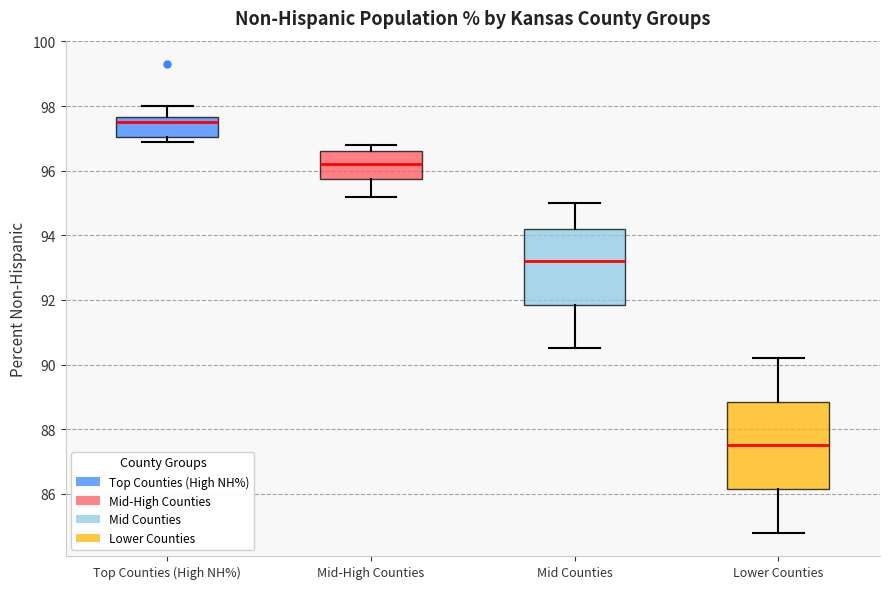

Reading left to right, transcribe this box plot: for each box, give where its median line is, the range the box spans, and where its two whiskers end, as read against the y-axis. The values are not printed on the chart, so give them approximately, as read against the axis.

Top Counties (High NH%): median 97.6 (just below the box's upper edge), box 97.0 to 97.6, whiskers 97.0 (just below the box's lower edge) to 98.0
Mid-High Counties: median 96.2, box 95.8 to 96.6, whiskers 95.2 to 96.8
Mid Counties: median 93.2, box 91.8 to 94.2, whiskers 90.6 to 95.0
Lower Counties: median 87.6, box 86.2 to 88.8, whiskers 84.8 to 90.2